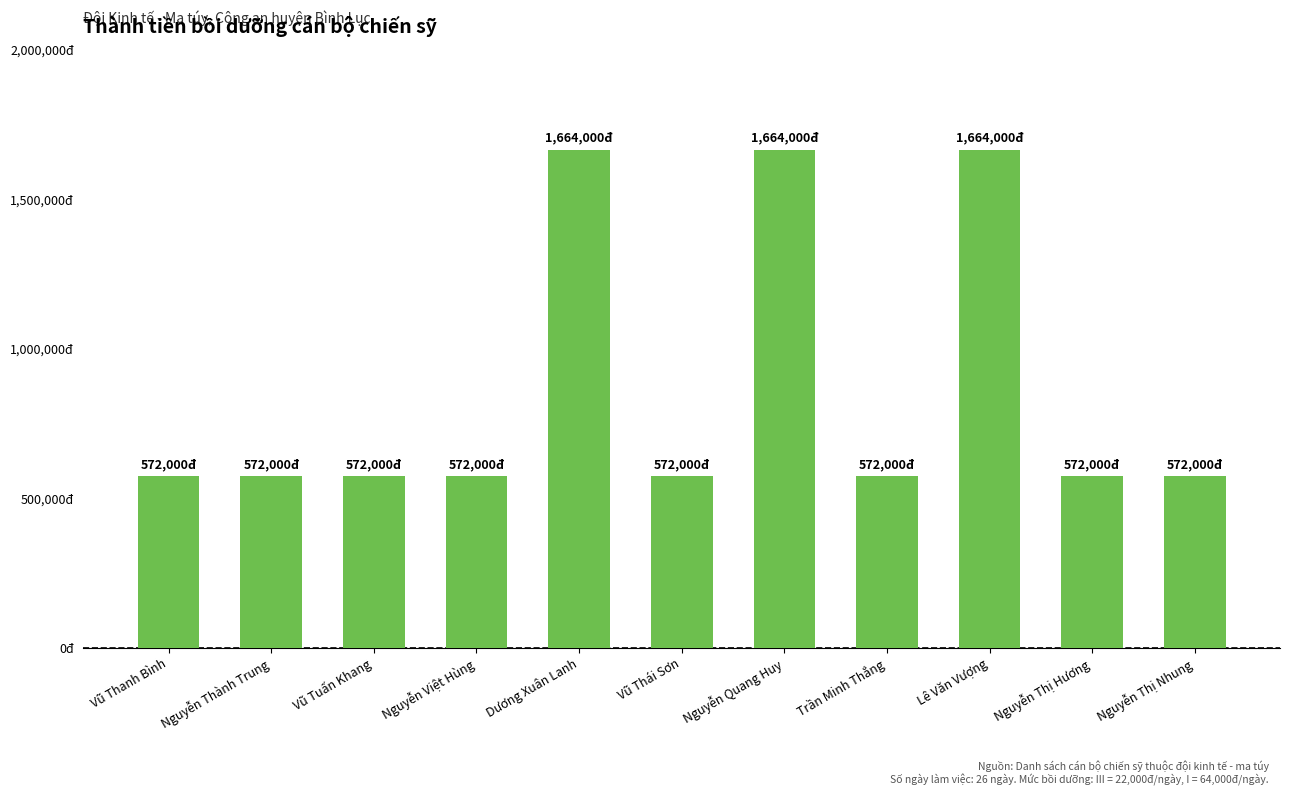

Are the bars horizontal?

No